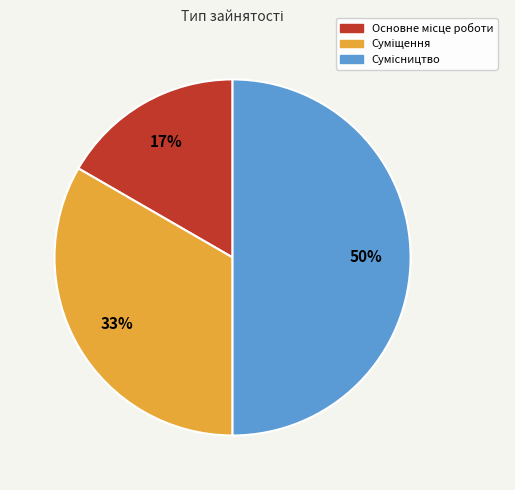

To the nearest percent, what is the difference between the largest and smallest slice percentages?

33%